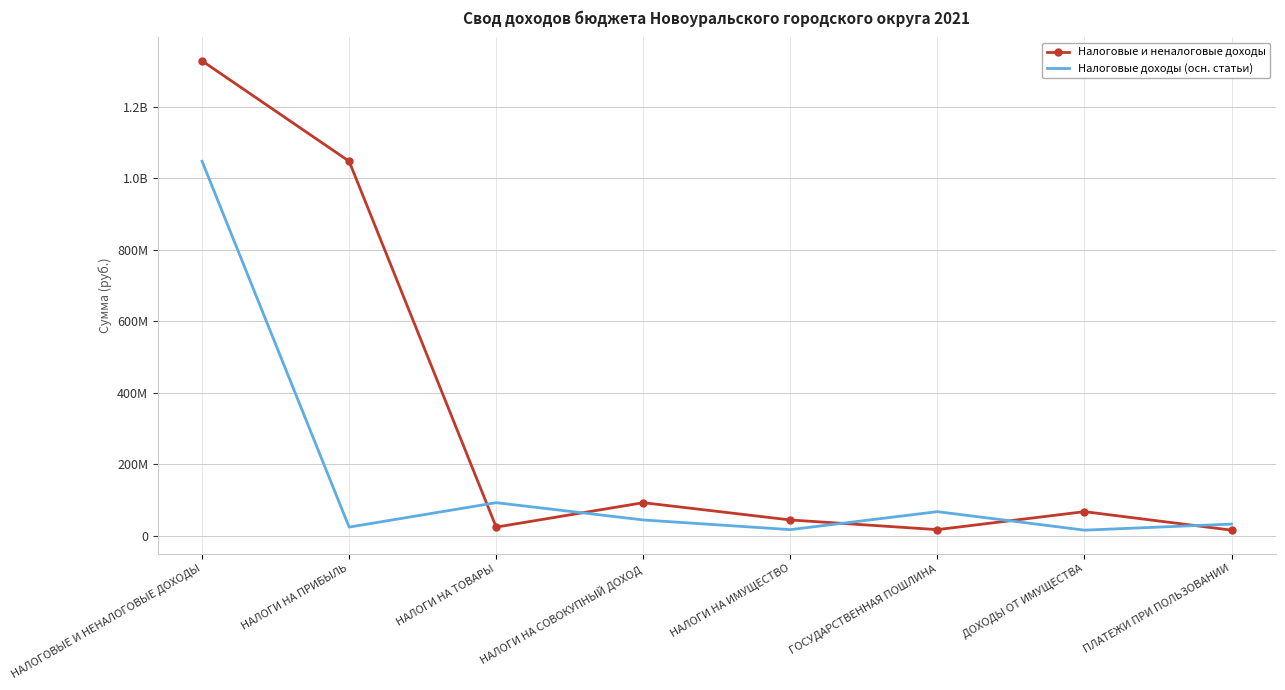

What are all the series names shown in the legend?

Налоговые и неналоговые доходы, Налоговые доходы (осн. статьи)